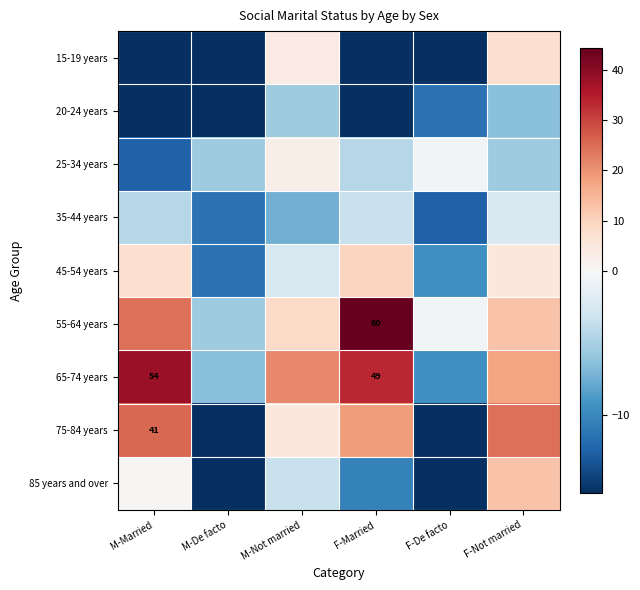

Which series has the widest spread of values?

55-64 years